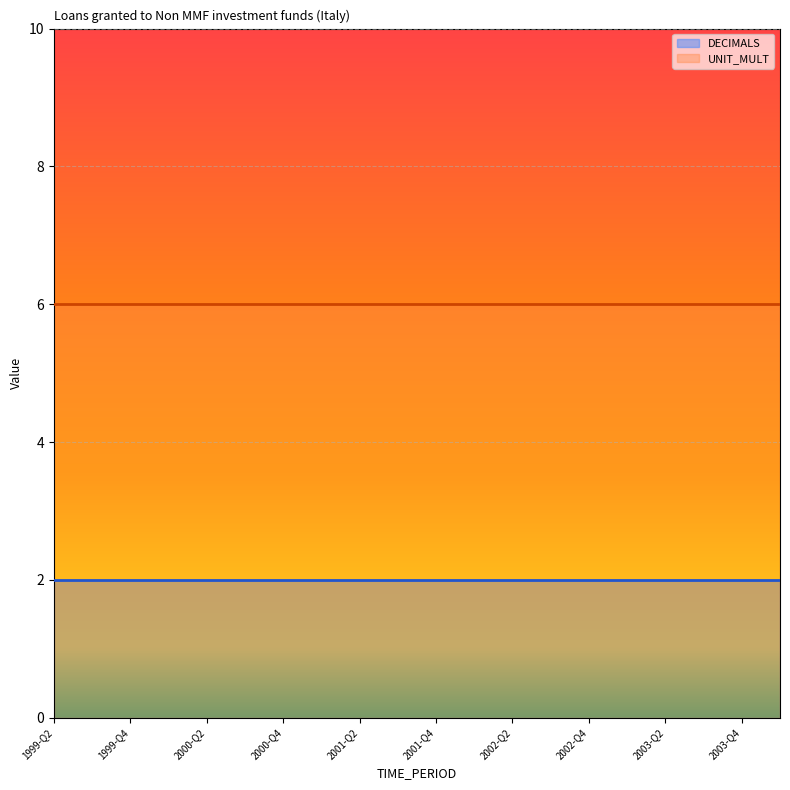

How many distinct data groups are displayed?

2